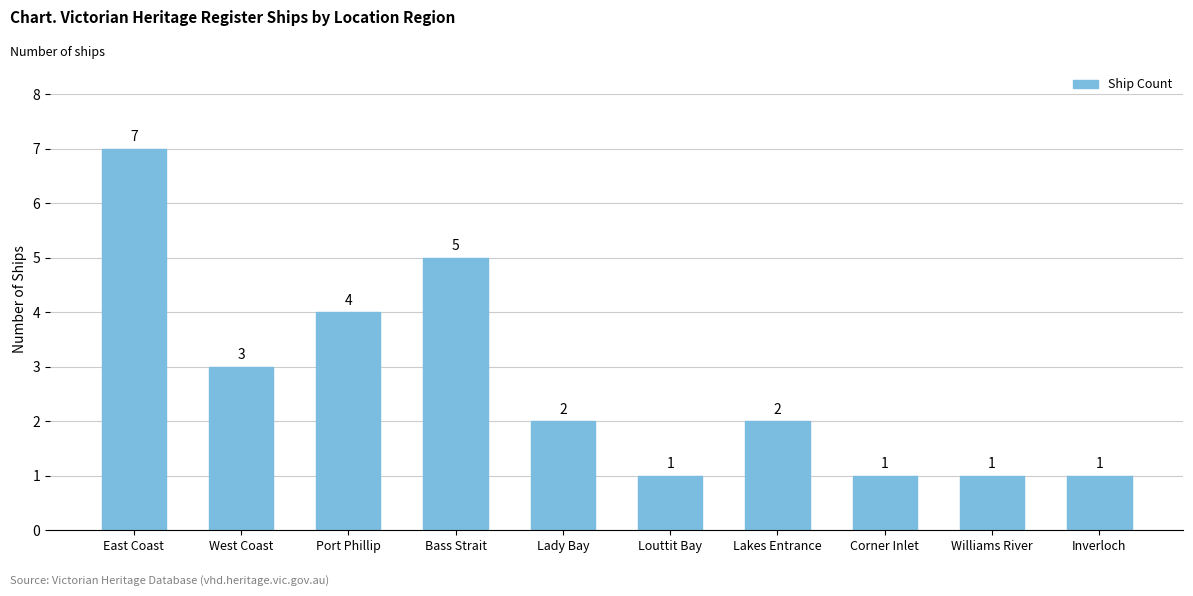

What is the sum of the values at Corner Inlet and Port Phillip?

5